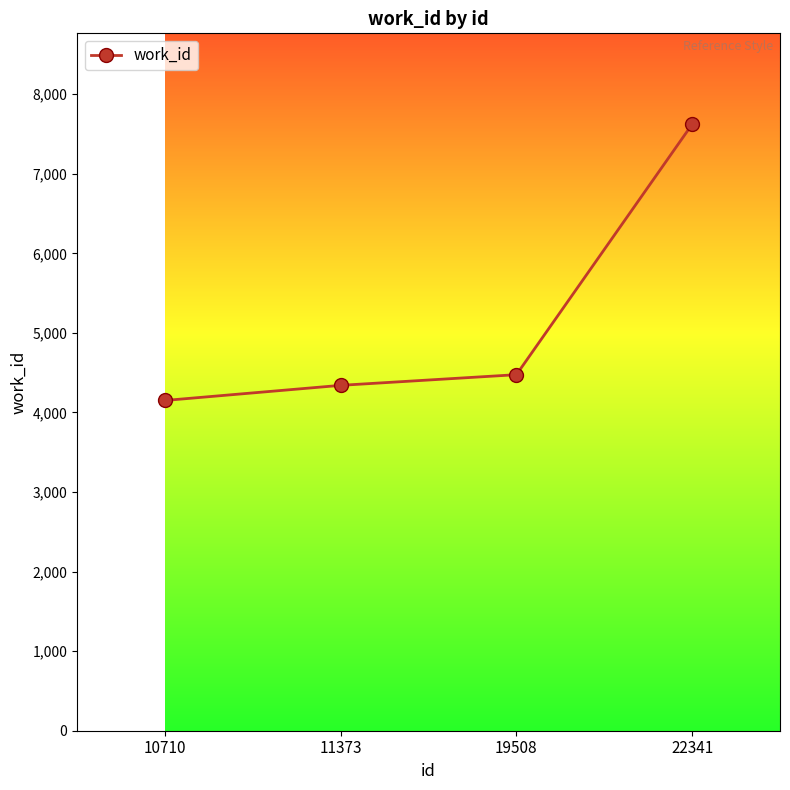

What is the value of the 4th point from the left?

7622